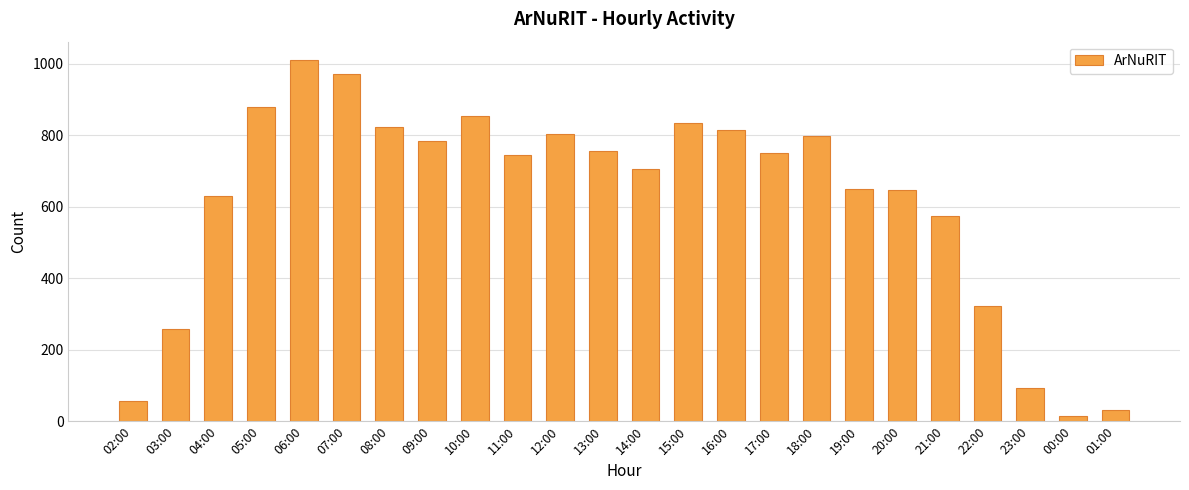

What is the label of the 13th bar from the left?

14:00